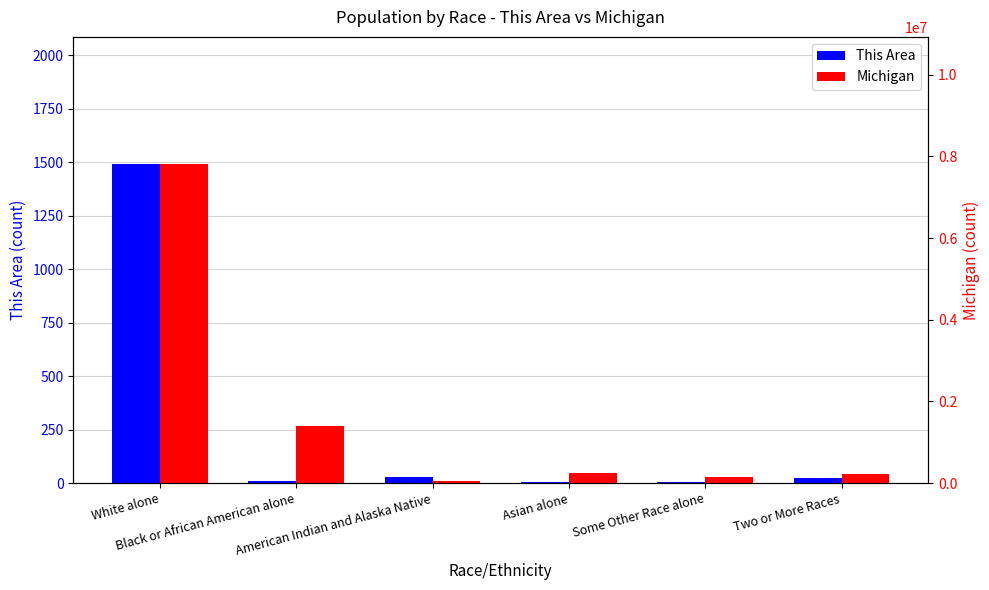

Rank the series by their maximum value, from highest to lowest.

Michigan, This Area